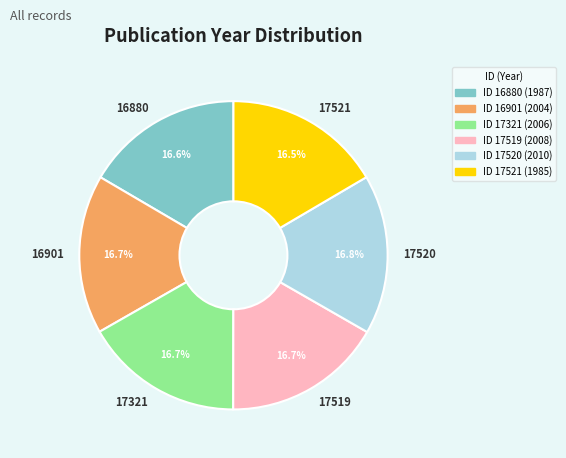

True or false: 16901 accounts for 24% of the total.

False